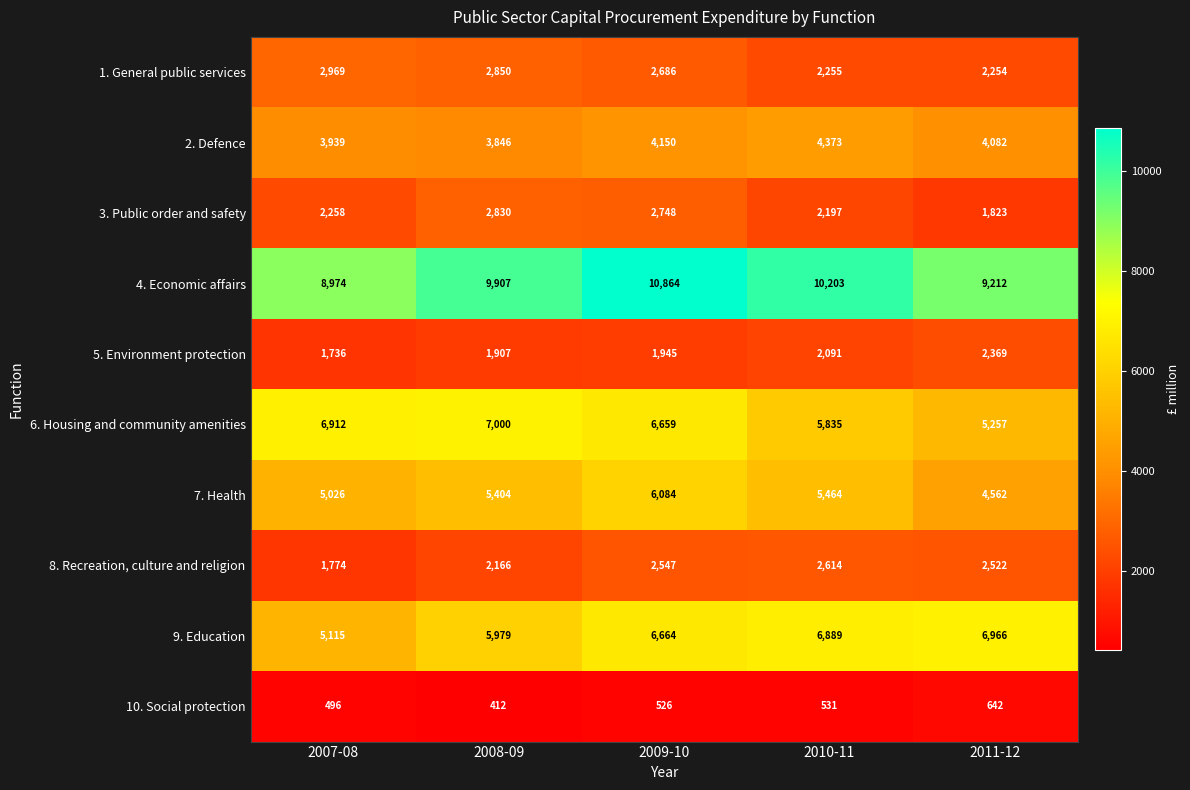

What is the difference between the 9. Education values at 2010-11 and 2008-09?

910